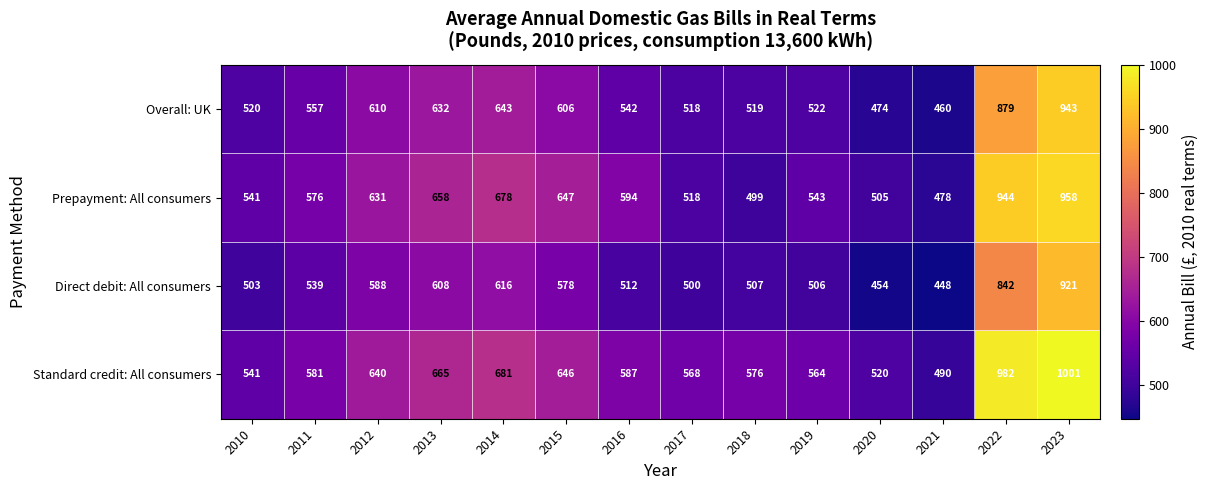

List the labels in order of Direct debit: All consumers value, largest first.

2023, 2022, 2014, 2013, 2012, 2015, 2011, 2016, 2018, 2019, 2010, 2017, 2020, 2021